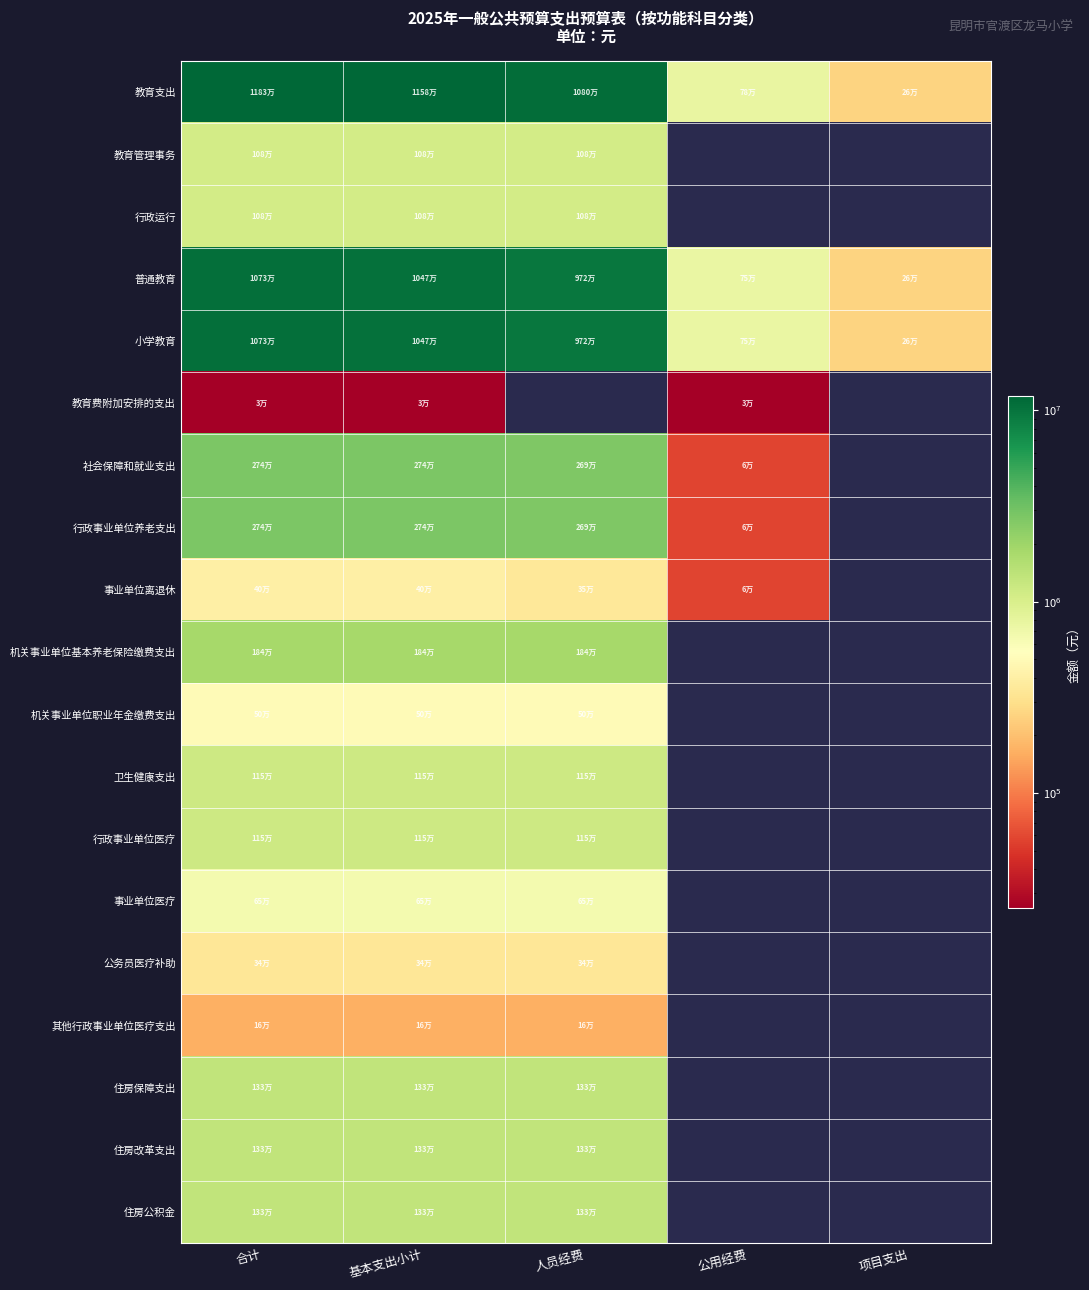

The value of 普通教育 at 项目支出 is 256000.0. True or false?

True